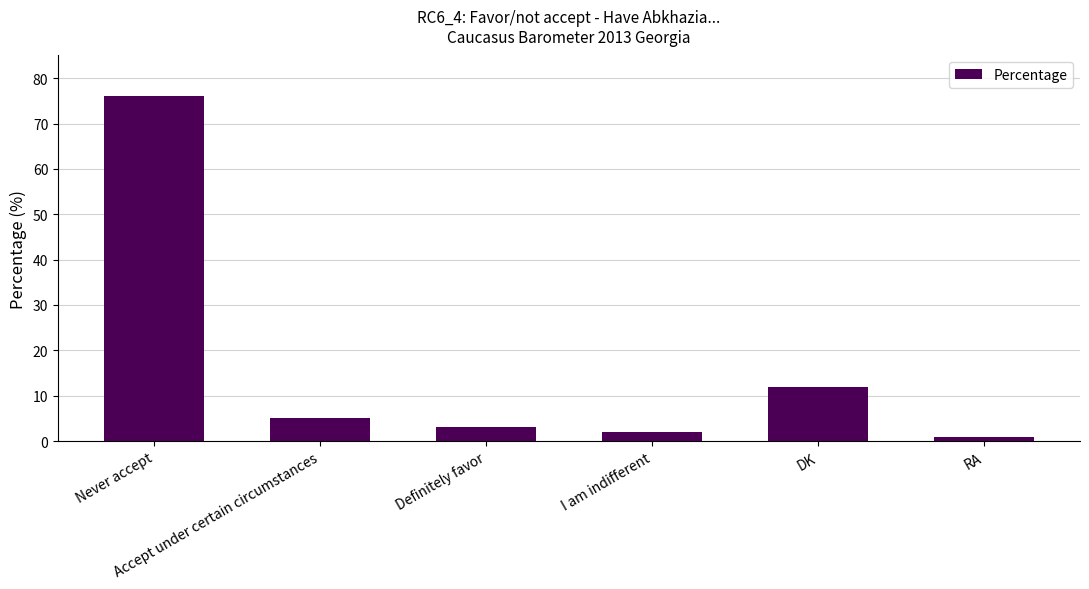

How many distinct data groups are displayed?

1